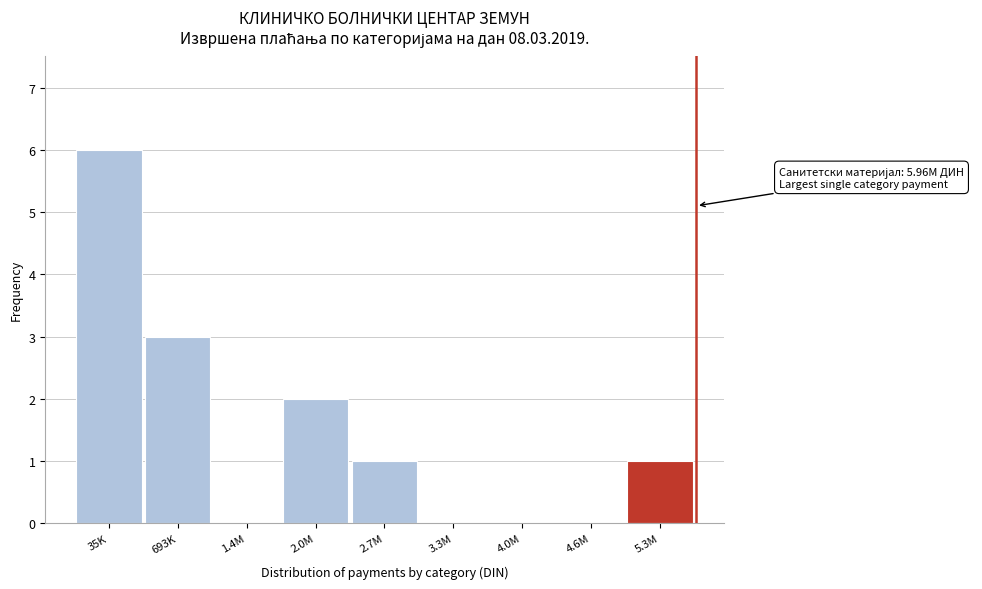

Reading right to left, transcribe all the data shown in this chart.

5.3M=1	4.6M=0	4.0M=0	3.3M=0	2.7M=1	2.0M=2	1.4M=0	693K=3	35K=6